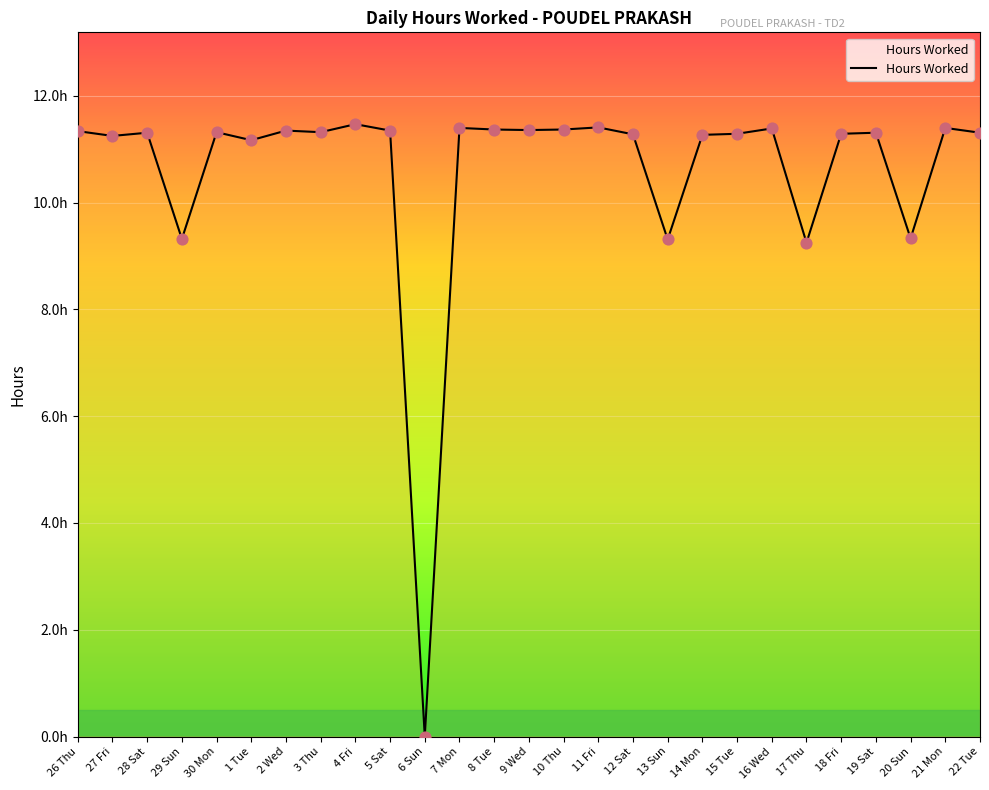

Is this an area chart (filled region under the line)?

Yes